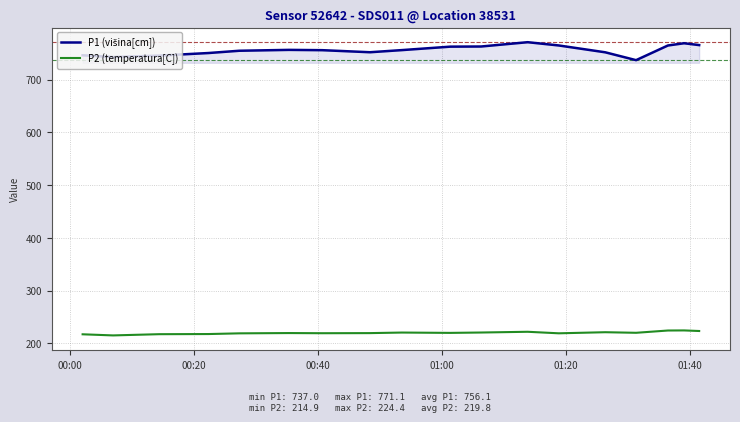

What is the smallest value displayed?

214.9